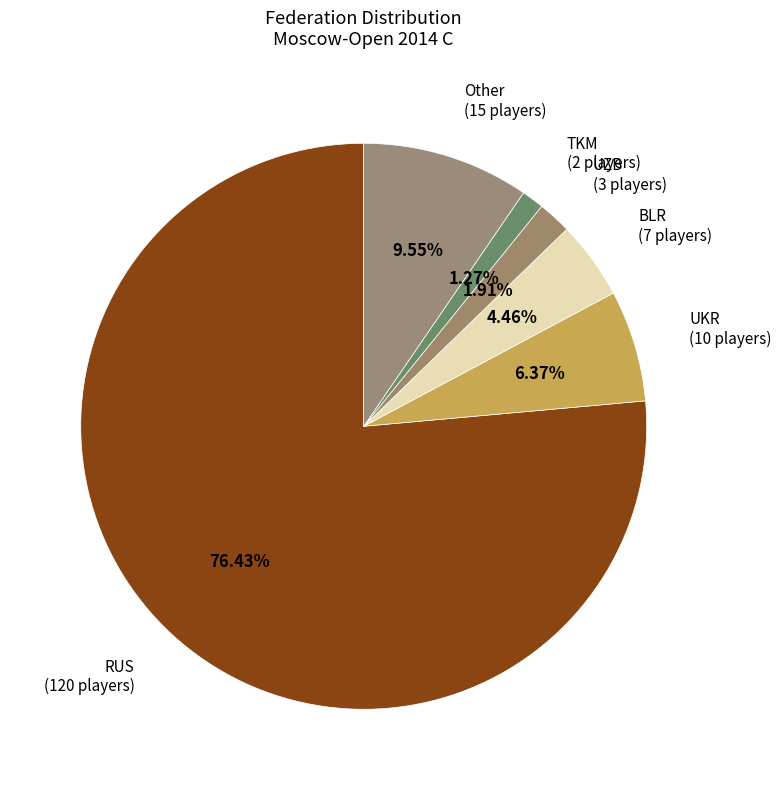

How many segments does this pie chart have?

6